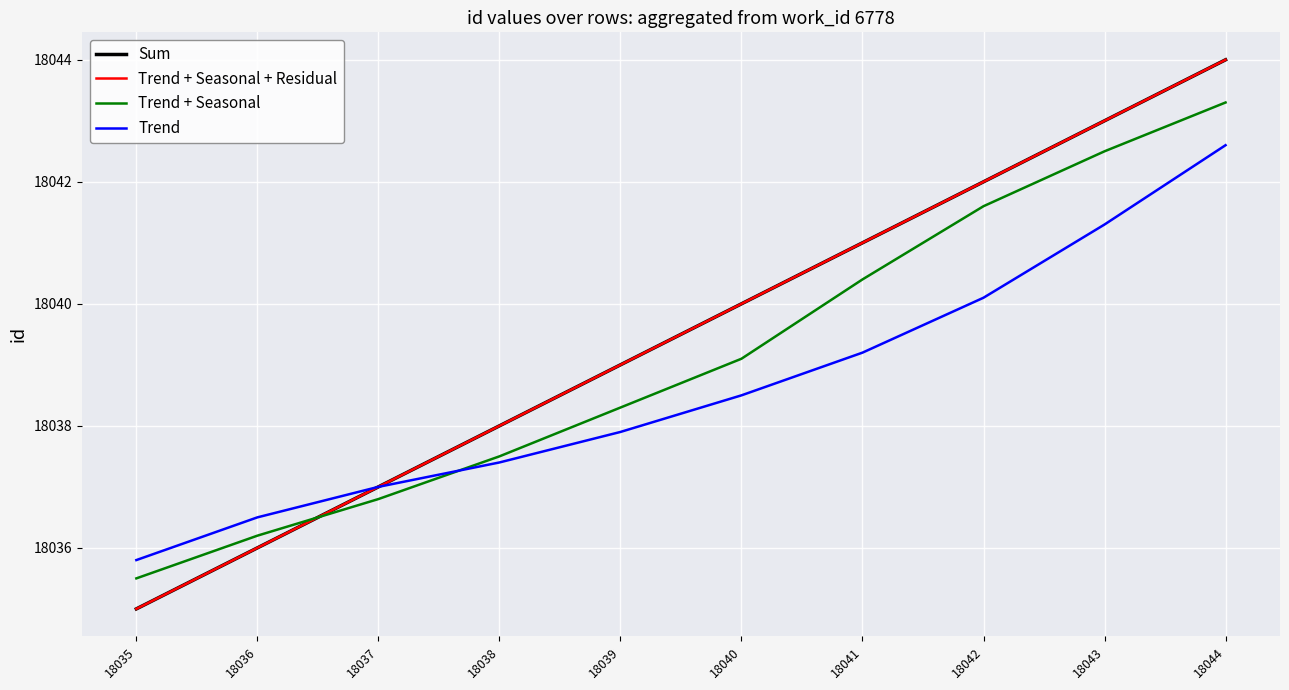

Which series has the largest total across all categories?

Sum